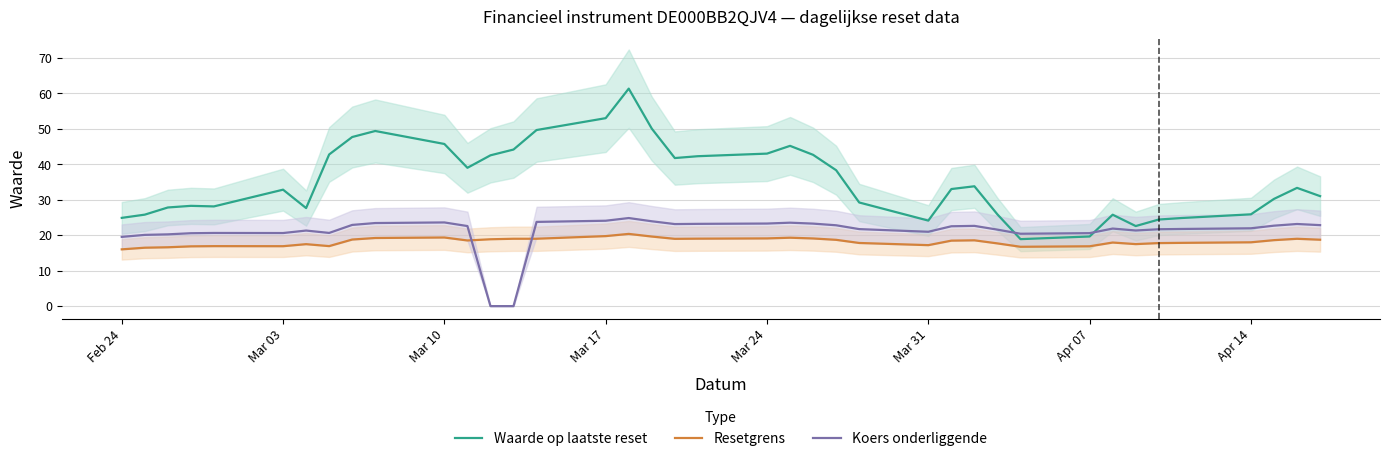

At how many categories does at least one series exceed 40?

15